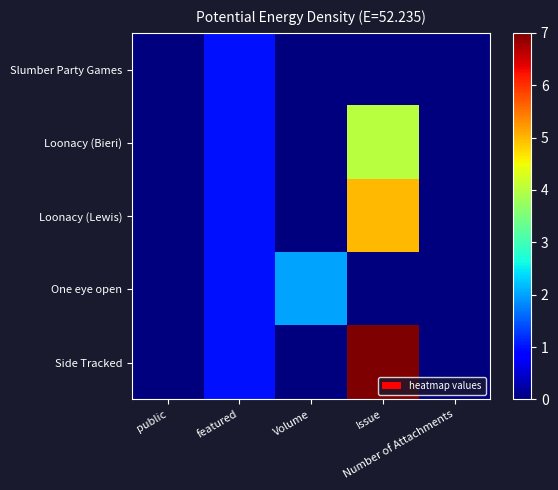

Reading right to left, extract all data points from this chart.

Slumber Party Games: Number of Attachments=0	Issue=0	Volume=0	featured=1	public=0
Loonacy (Bieri): Number of Attachments=0	Issue=4	Volume=0	featured=1	public=0
Loonacy (Lewis): Number of Attachments=0	Issue=5	Volume=0	featured=1	public=0
One eye open: Number of Attachments=0	Issue=0	Volume=2	featured=1	public=0
Side Tracked: Number of Attachments=0	Issue=7	Volume=0	featured=1	public=0